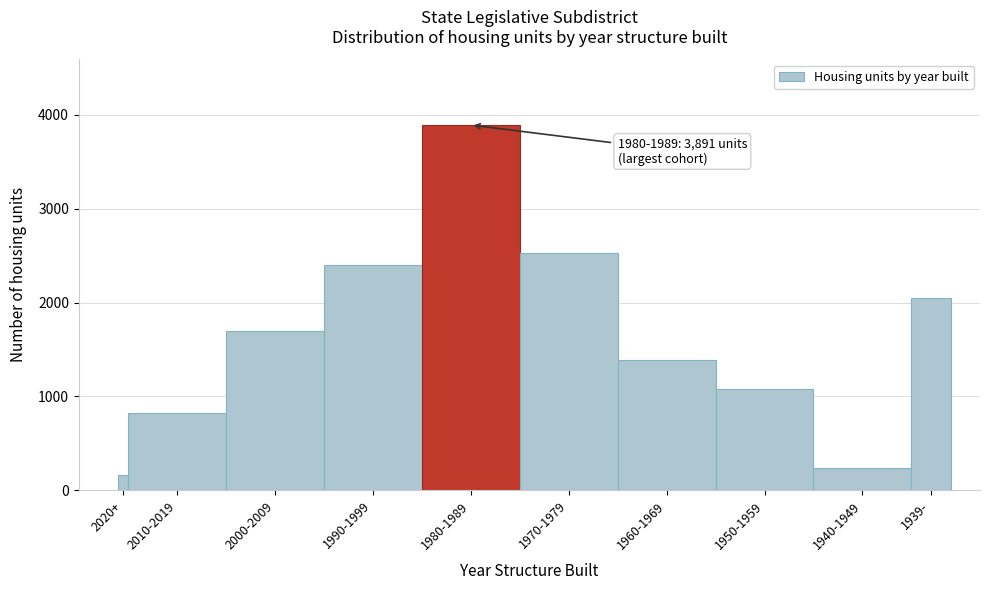

Reading left to right, list all the values displayed in this chart.

164	826	1697	2401	3891	2533	1387	1077	242	2053